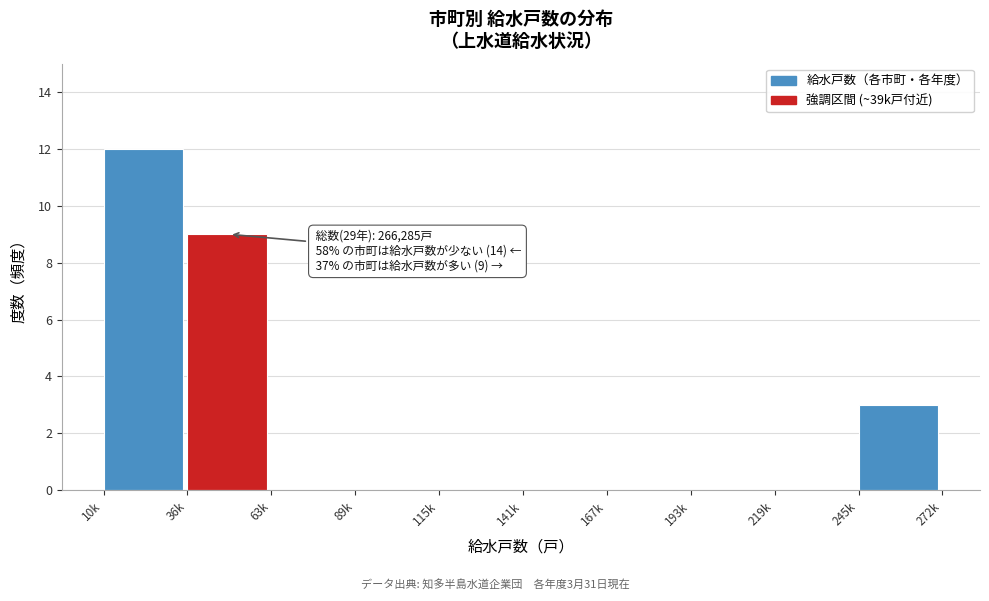

Reading left to right, transcribe all the data shown in this chart.

10k=12	36k=9	63k=0	89k=0	115k=0	141k=0	167k=0	193k=0	219k=0	245k=3